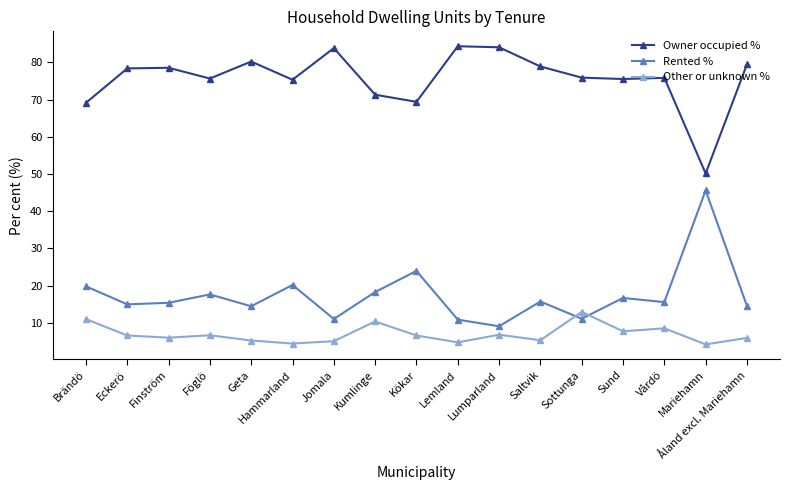

True or false: Owner occupied % and Rented % cross at least once.

False